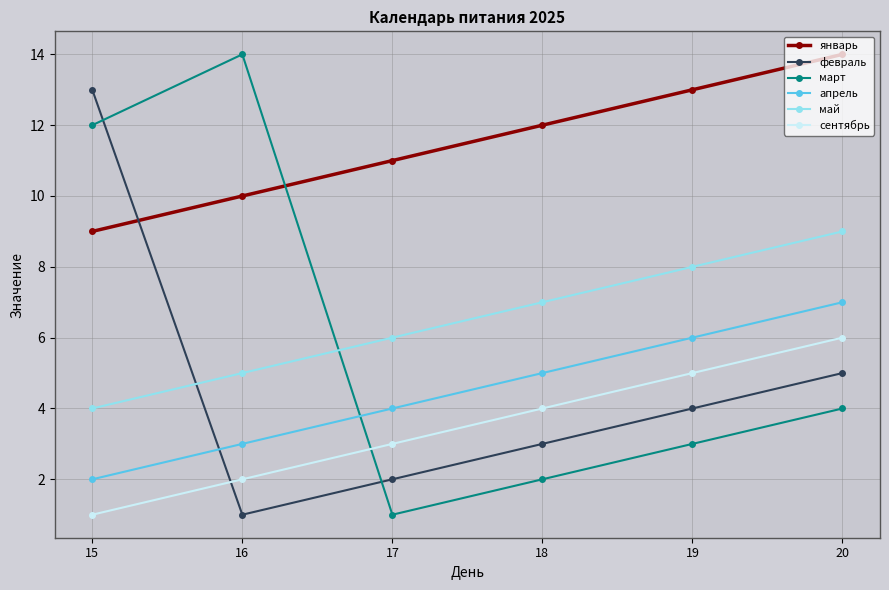

What is the difference between the highest and lowest values at 17?

10